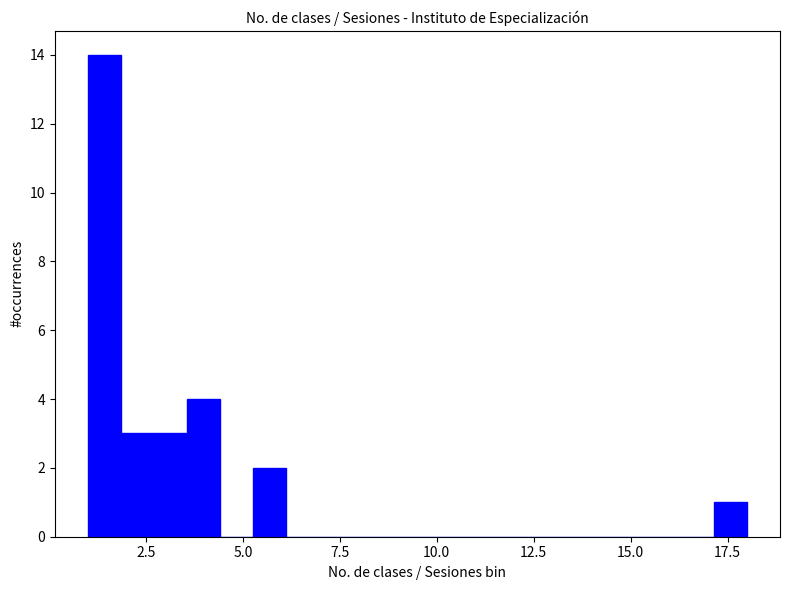

Read against the x-axis, roughly where is the centre of the tallest bar?

1.5